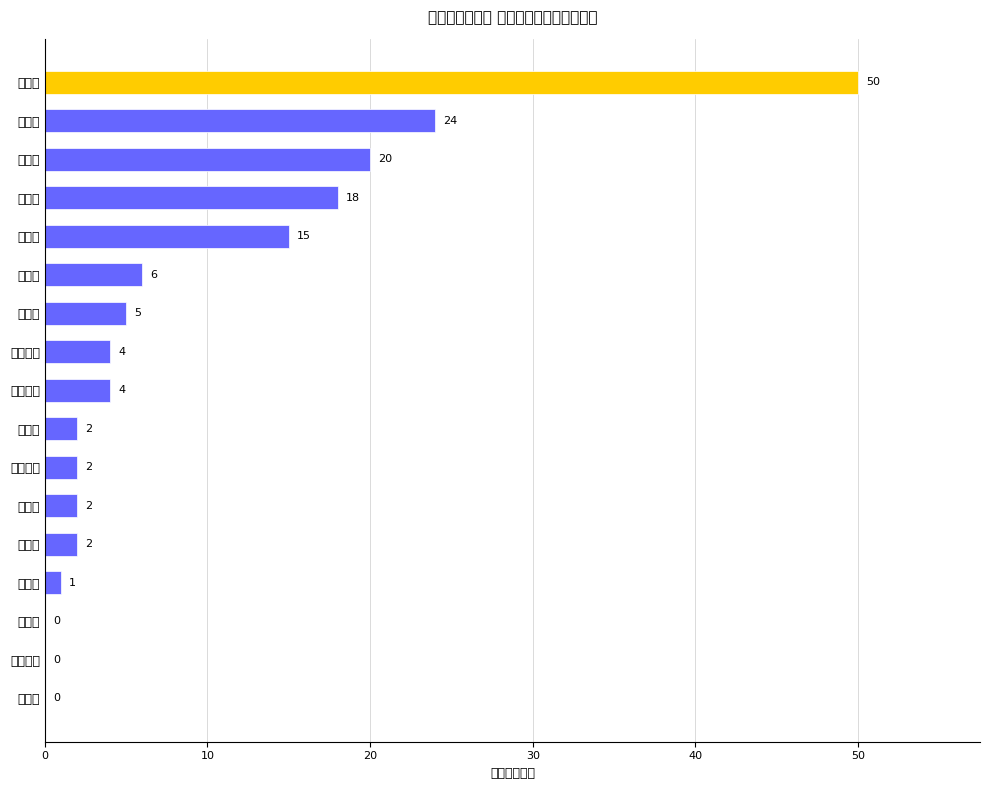

How many data points are above 4?

7